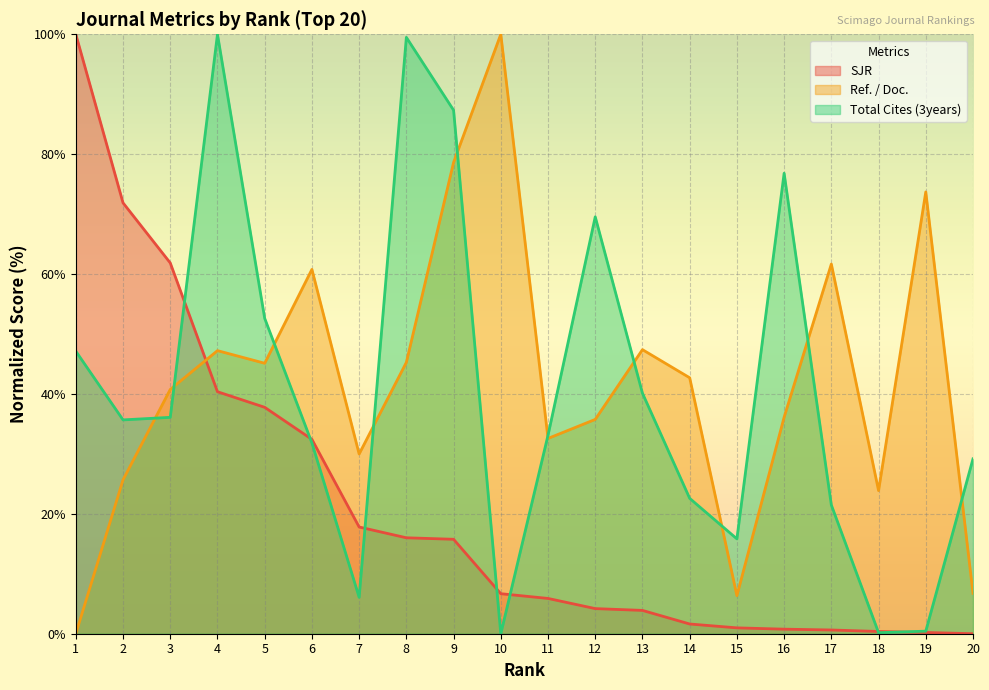

At which label does Total Cites (3years) first exceed 35?

1